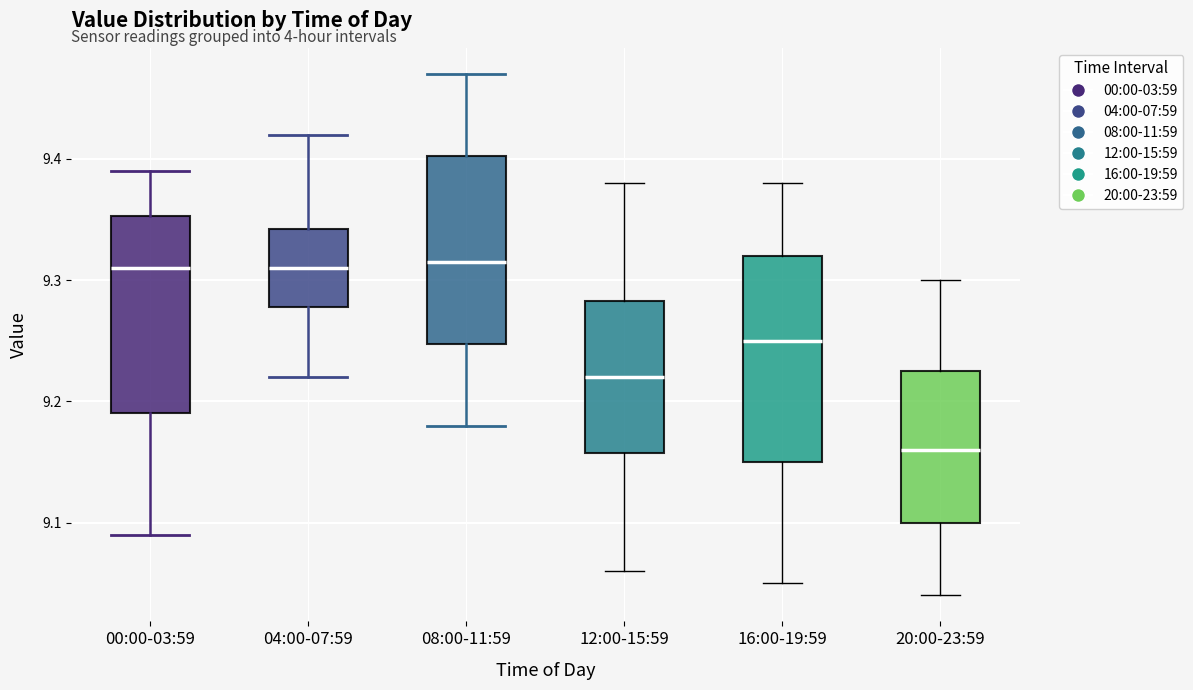

Reading left to right, transcribe this box plot: for each box, give where its median line is, the range the box spans, and where its two whiskers end, as read against the y-axis. The values are not printed on the chart, so give them approximately, as read against the axis.

00:00-03:59: median 9.31, box 9.19 to 9.35, whiskers 9.09 to 9.39
04:00-07:59: median 9.31, box 9.28 to 9.34, whiskers 9.22 to 9.42
08:00-11:59: median 9.32, box 9.25 to 9.40, whiskers 9.18 to 9.47
12:00-15:59: median 9.22, box 9.16 to 9.28, whiskers 9.06 to 9.38
16:00-19:59: median 9.25, box 9.15 to 9.32, whiskers 9.05 to 9.38
20:00-23:59: median 9.16, box 9.10 to 9.23, whiskers 9.04 to 9.30